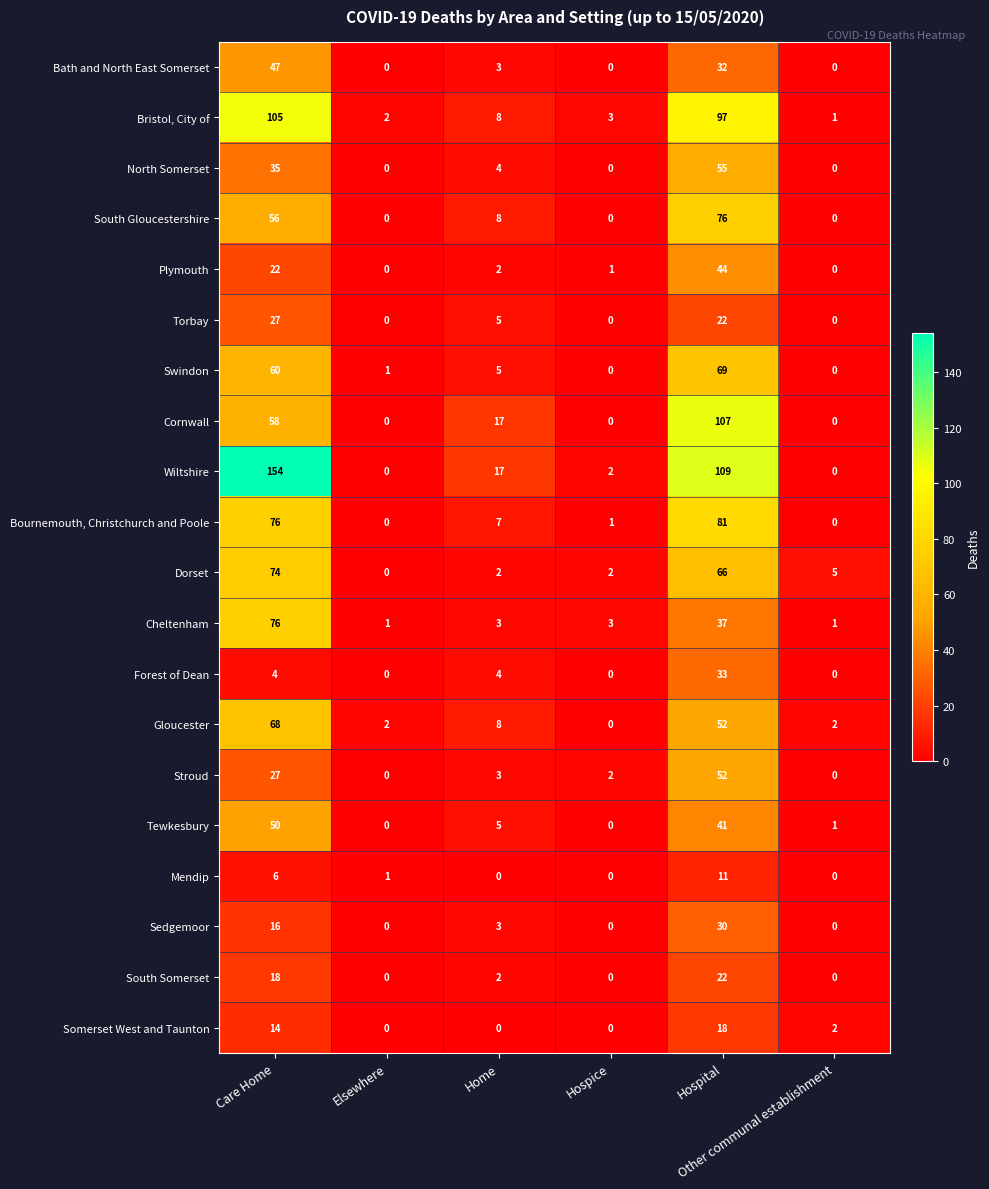

What is the maximum value for Bath and North East Somerset?

47